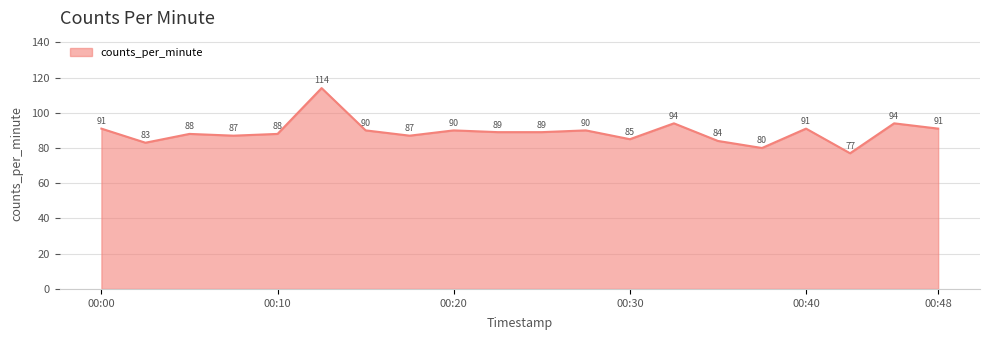

What is the smallest value displayed?

77